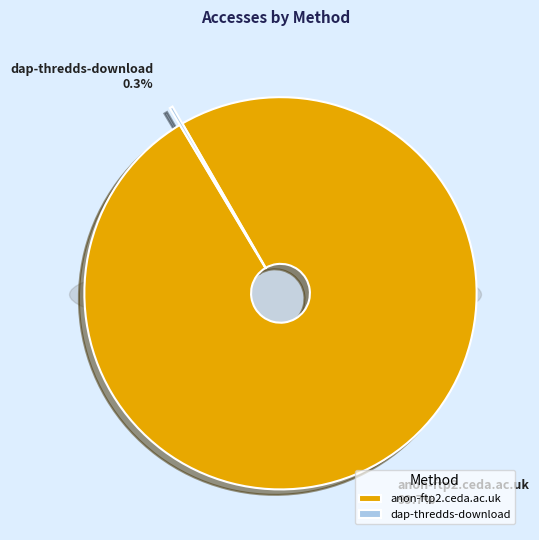

What percentage do anon-ftp2.ceda.ac.uk and dap-thredds-download together represent?

100.0%